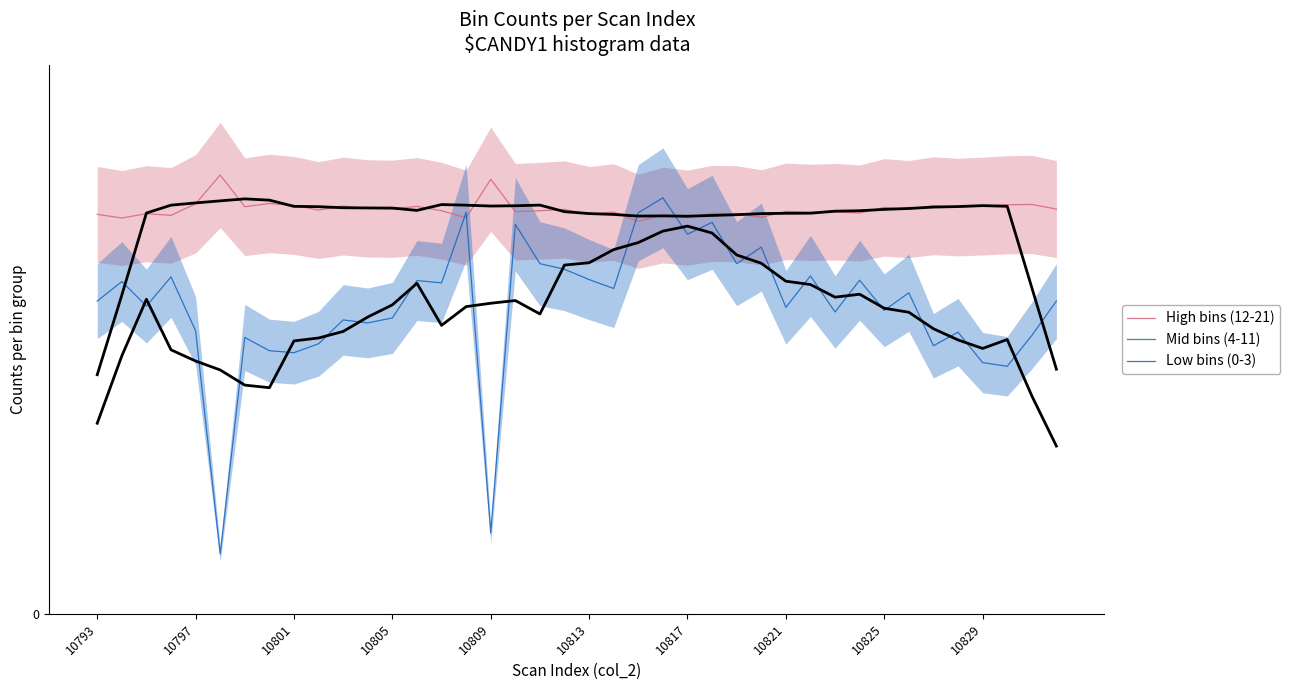

How many data points in Low bins (0-3) are less than 945?

19